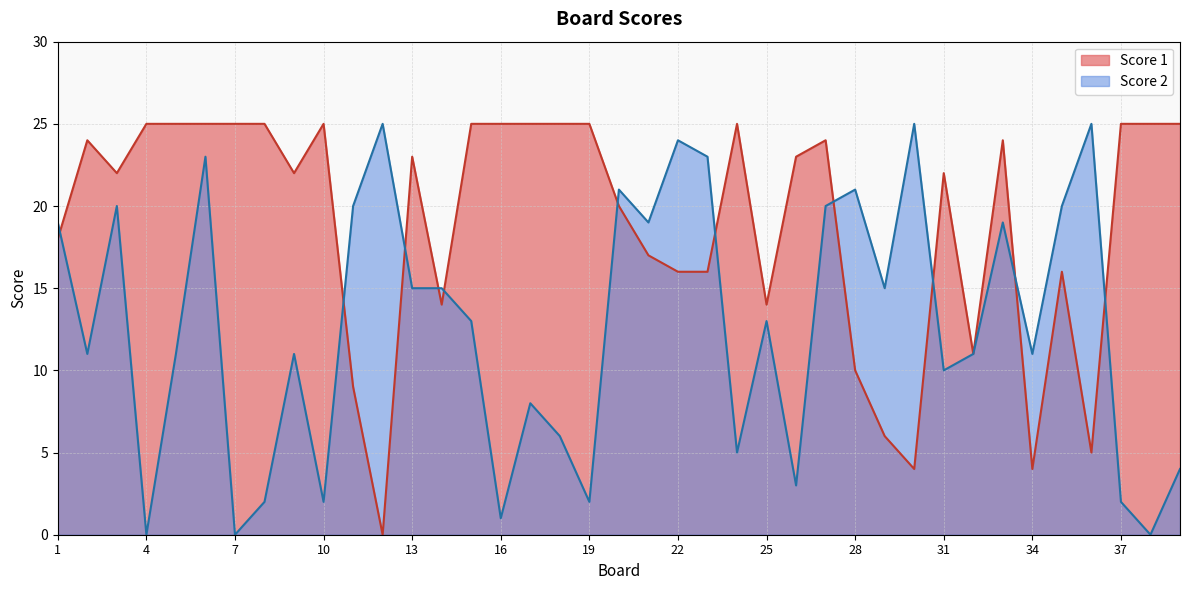

What is the sum of the Score 2 values at 14 and 32?

26